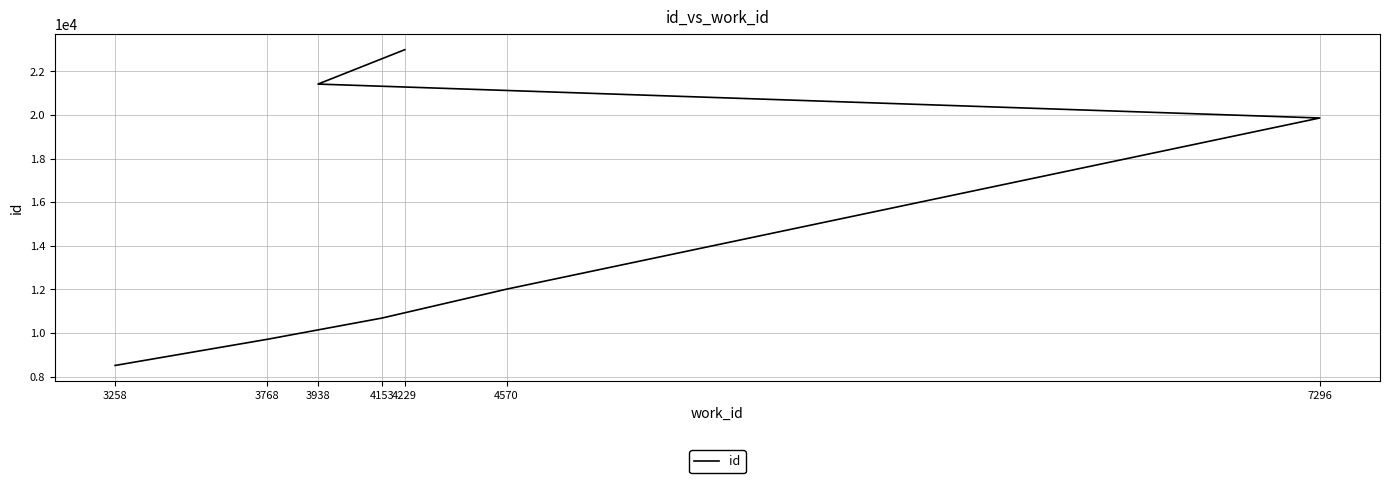

Reading left to right, transcribe all the data shown in this chart.

8515	9714	10690	12014	19866	21422	23000